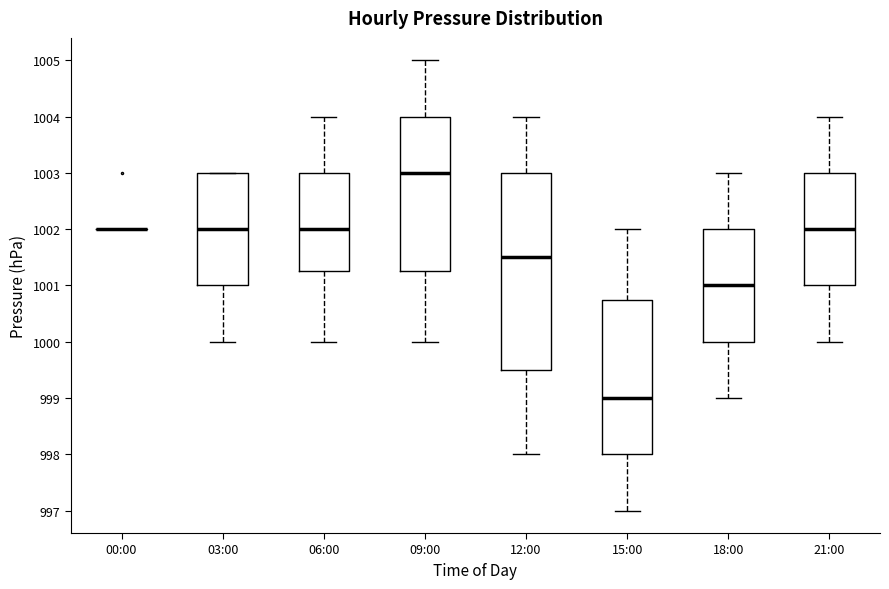

Reading left to right, read every box against the y-axis: the position of its median line, the range the box covers, and the ends of its whiskers. The values are not printed on the chart, so give them approximately, as read against the axis.

00:00: box collapsed to a line at 1002.0, whiskers 1002.0 to 1002.0
03:00: median 1002.0, box 1001.0 to 1003.0, whiskers 1000.0 to 1003.0
06:00: median 1002.0, box 1001.3 to 1003.0, whiskers 1000.0 to 1004.0
09:00: median 1003.0, box 1001.3 to 1004.0, whiskers 1000.0 to 1005.0
12:00: median 1001.5, box 999.5 to 1003.0, whiskers 998.0 to 1004.0
15:00: median 999.0, box 998.0 to 1000.8, whiskers 997.0 to 1002.0
18:00: median 1001.0, box 1000.0 to 1002.0, whiskers 999.0 to 1003.0
21:00: median 1002.0, box 1001.0 to 1003.0, whiskers 1000.0 to 1004.0